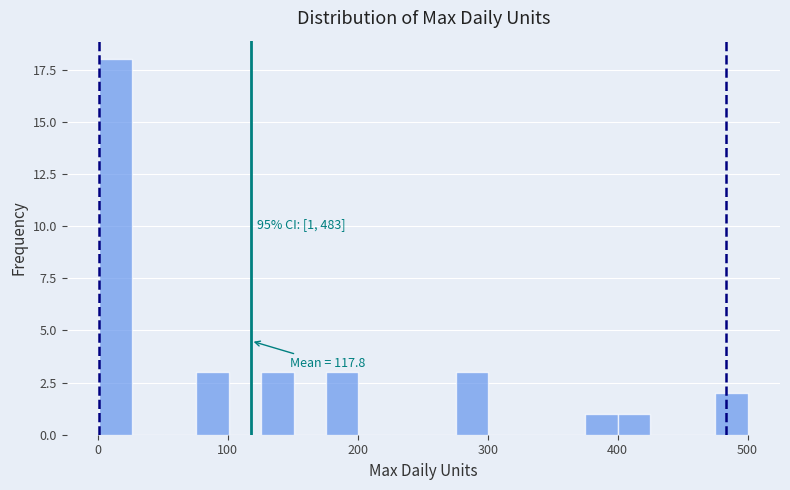

Around what value on the x-axis is the tallest bar? Give the approximate position of its centre, as read against the axis.

10